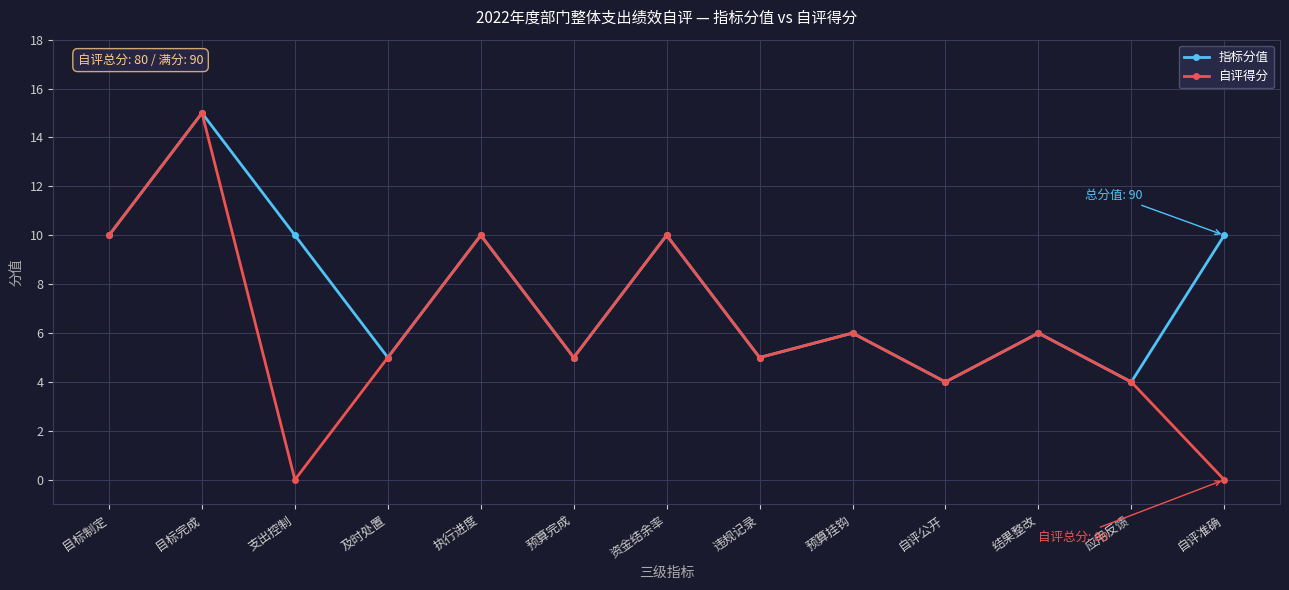

Count the number of data series in this chart.

2